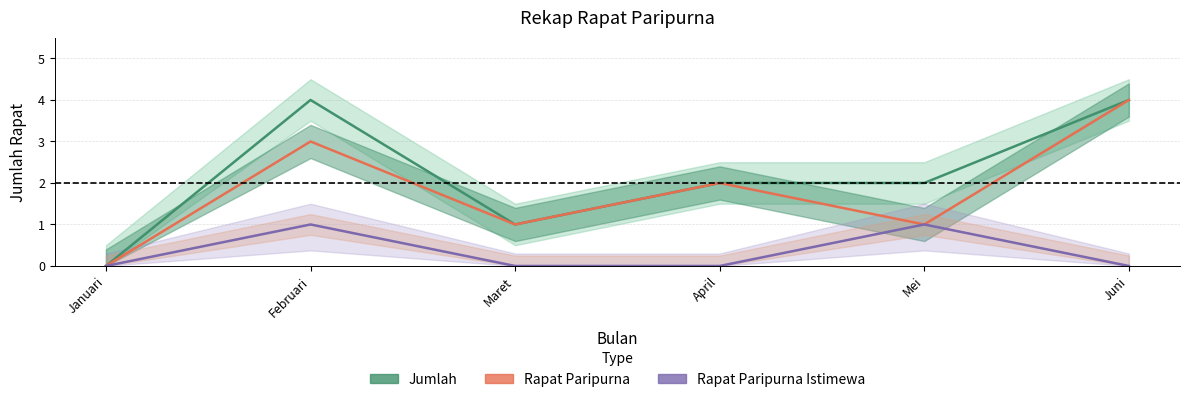

What is the label of the 3rd point from the left?

Maret